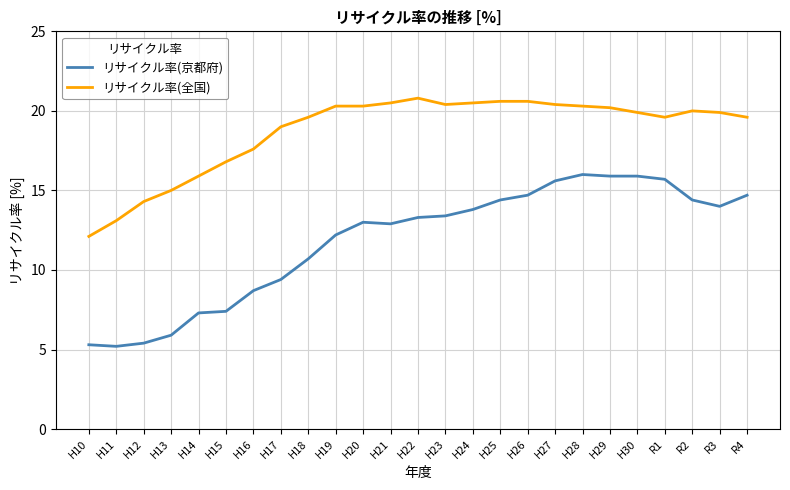

What is the difference between the second highest and second lowest values in the リサイクル率(京都府) series?

10.6